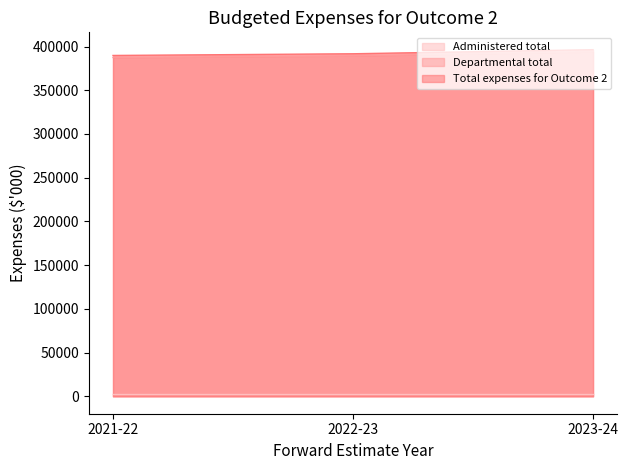

List the labels in order of Departmental total value, largest first.

2023-24, 2022-23, 2021-22